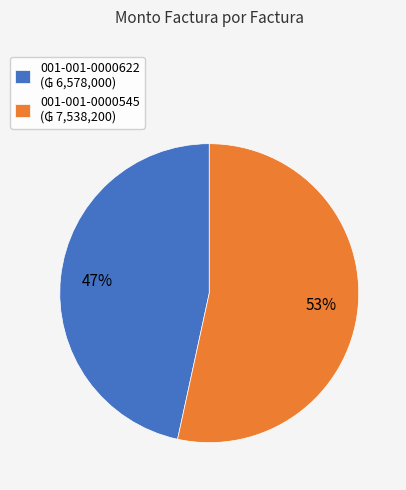

Between 001-001-0000545 and 001-001-0000622, which is larger?

001-001-0000545